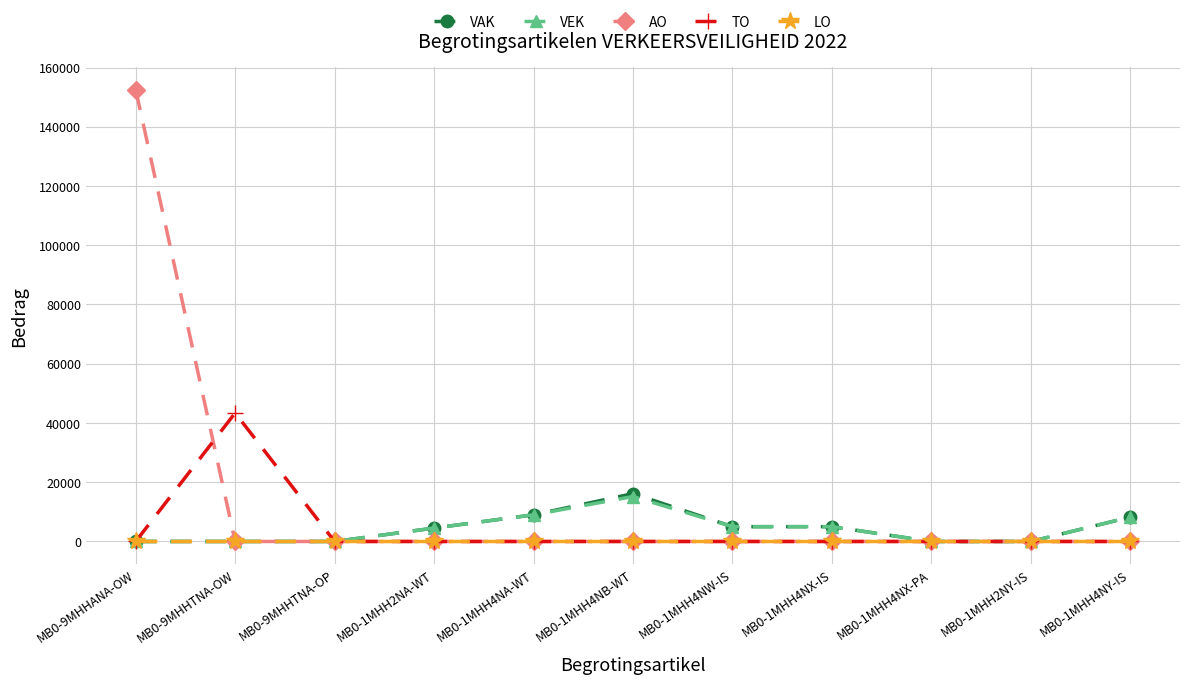

What is the value of the VAK point at the 5th from the left?

9000